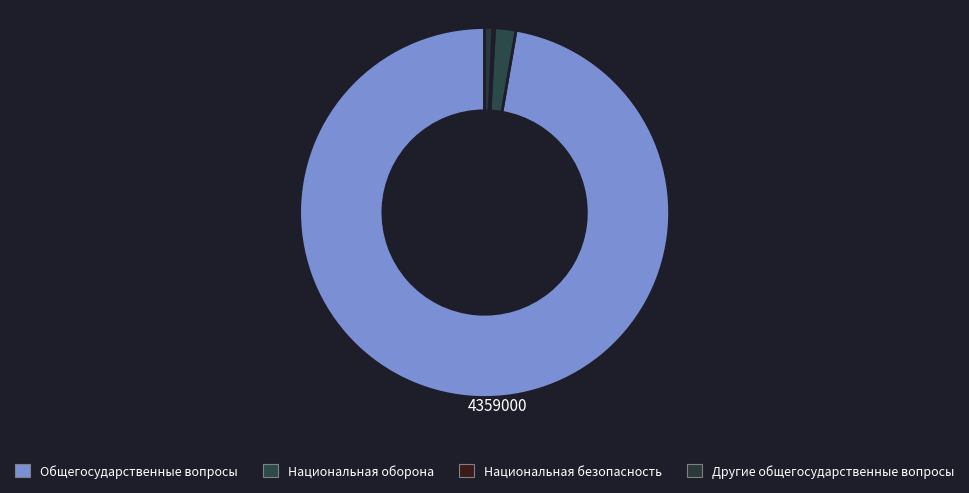

Rank the categories by value from lowest to highest.

Национальная безопасность и правоохранительная деятельность, Другие общегосударственные вопросы, Национальная оборона, Общегосударственные вопросы